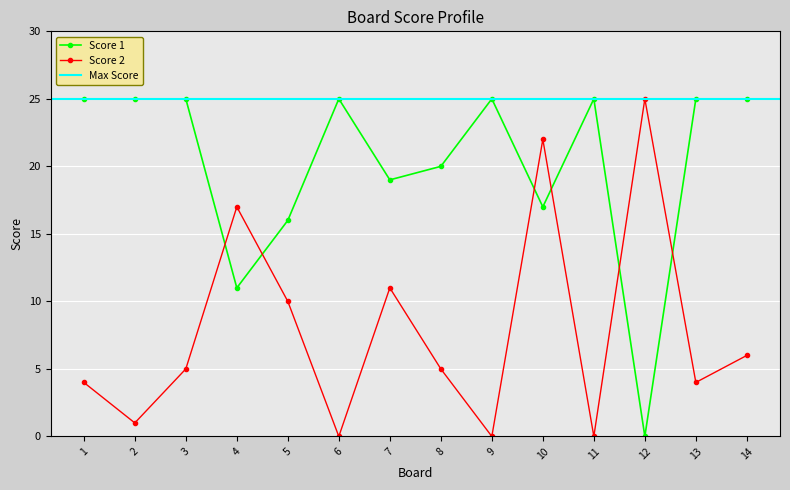

The Score 1 series shows 17 at 10. True or false?

True